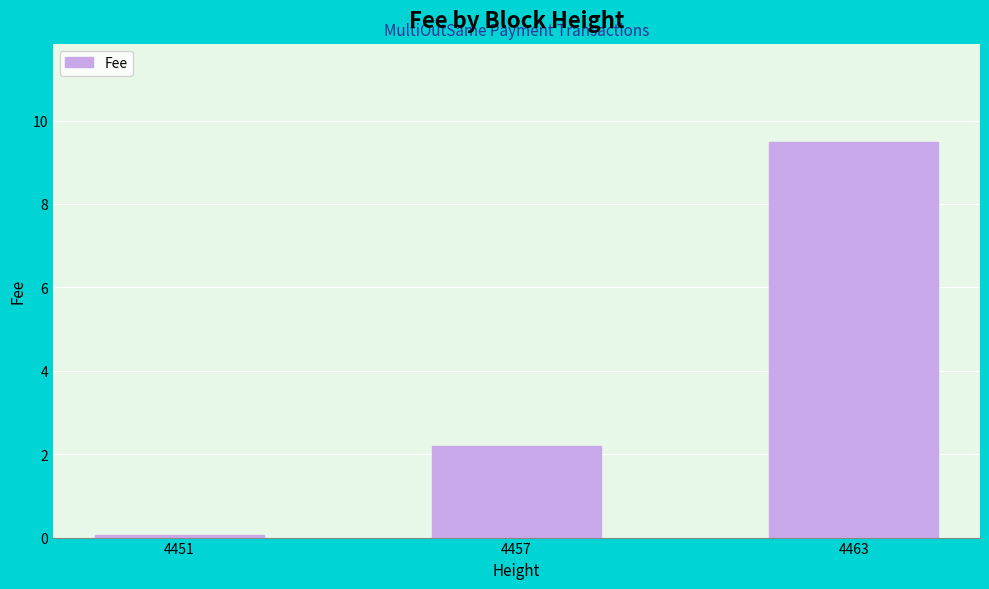

List the labels in order of value, smallest first.

4451, 4457, 4463